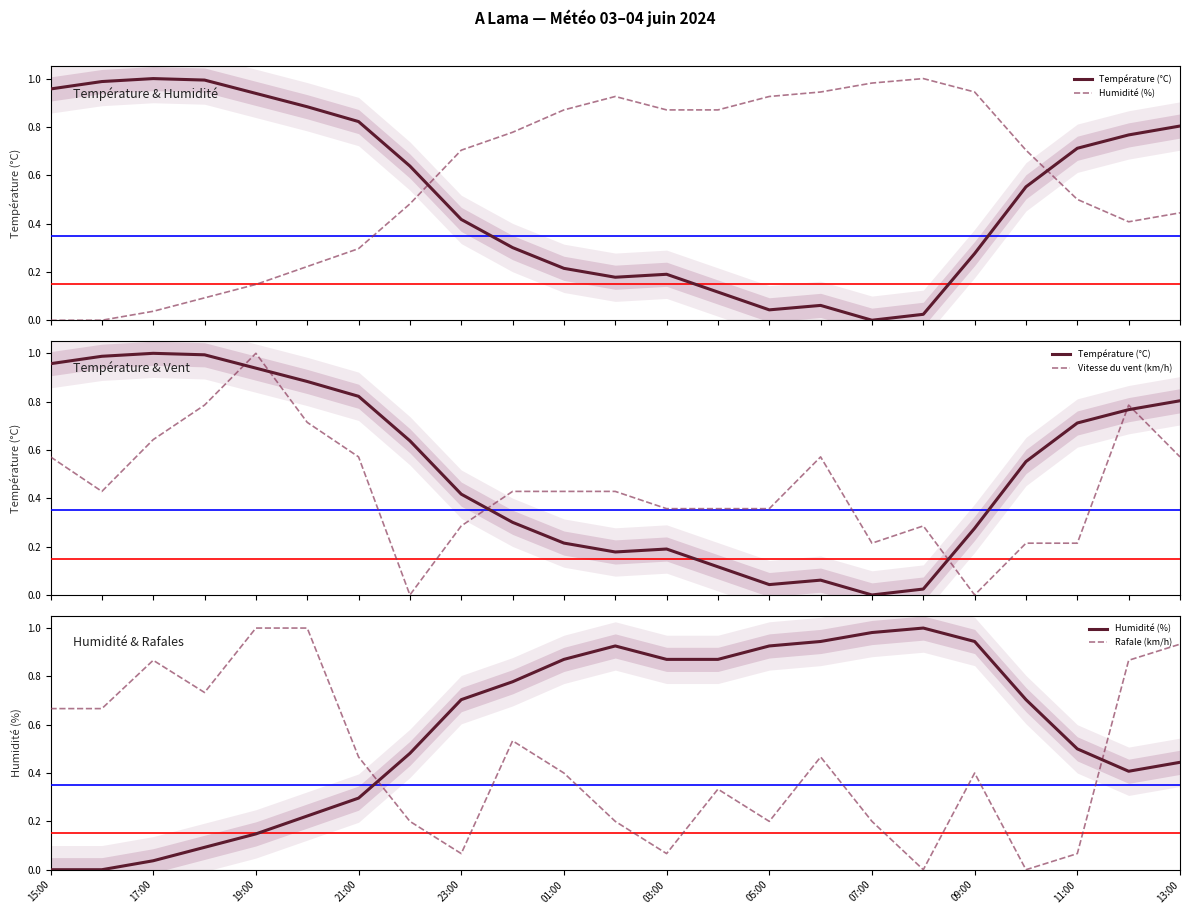

Reading left to right, list all the values displayed in this chart.

Température (°C): 1.0	1.0	1.0	1.0	0.9	0.9	0.8	0.6	0.4	0.3	0.2	0.2	0.2	0.1	0.0	0.1	0.0	0.0	0.3	0.6	0.7	0.8	0.8
Humidité (%): 0.0	0.0	0.0	0.1	0.1	0.2	0.3	0.5	0.7	0.8	0.9	0.9	0.9	0.9	0.9	0.9	1.0	1.0	0.9	0.7	0.5	0.4	0.4
Vitesse du vent (km/h): 0.6	0.4	0.6	0.8	1.0	0.7	0.6	0.0	0.3	0.4	0.4	0.4	0.4	0.4	0.4	0.6	0.2	0.3	0.0	0.2	0.2	0.8	0.6
Rafale (km/h): 0.7	0.7	0.9	0.7	1.0	1.0	0.5	0.2	0.1	0.5	0.4	0.2	0.1	0.3	0.2	0.5	0.2	0.0	0.4	0.0	0.1	0.9	0.9